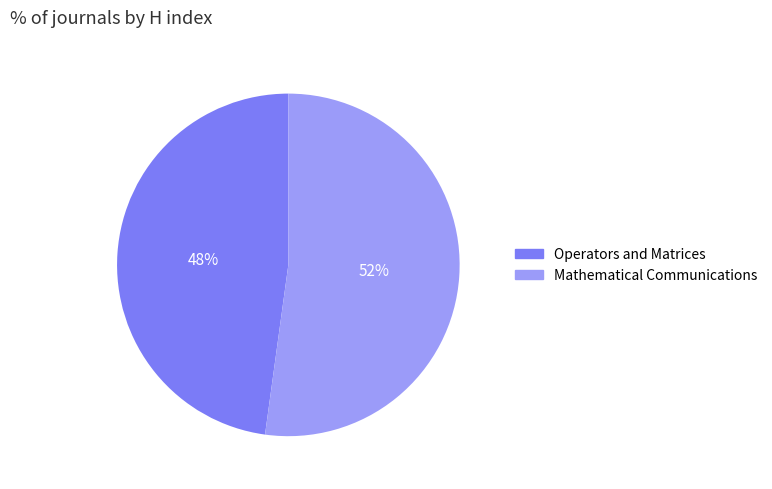

To the nearest percent, what is the difference between the largest and smallest slice percentages?

4%